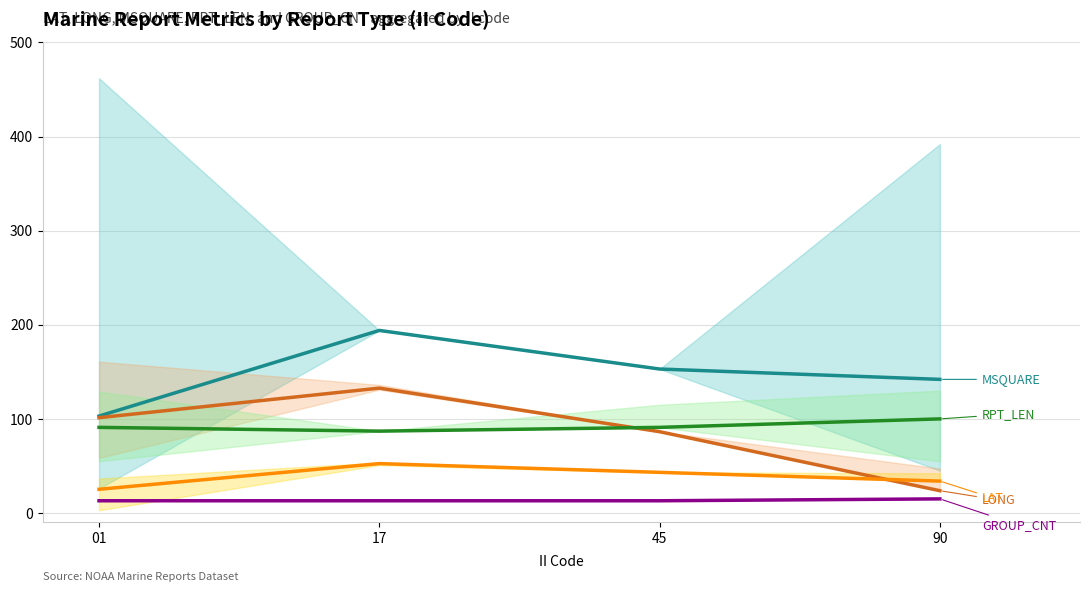

The GROUP_CNT series shows 15.0 at 90. True or false?

True